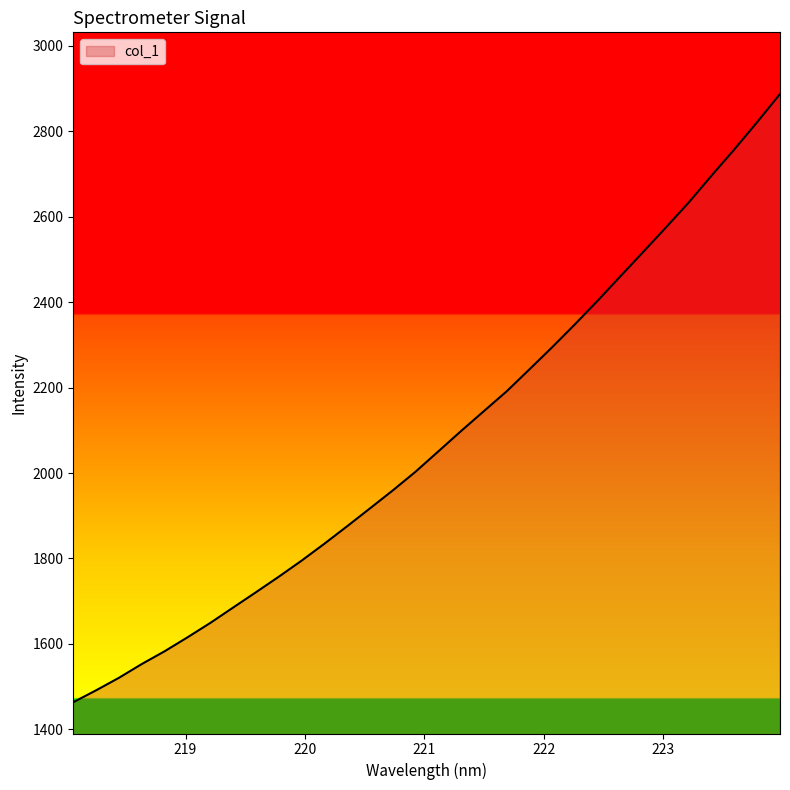

What is the difference between the maximum and minimum values?

1423.6